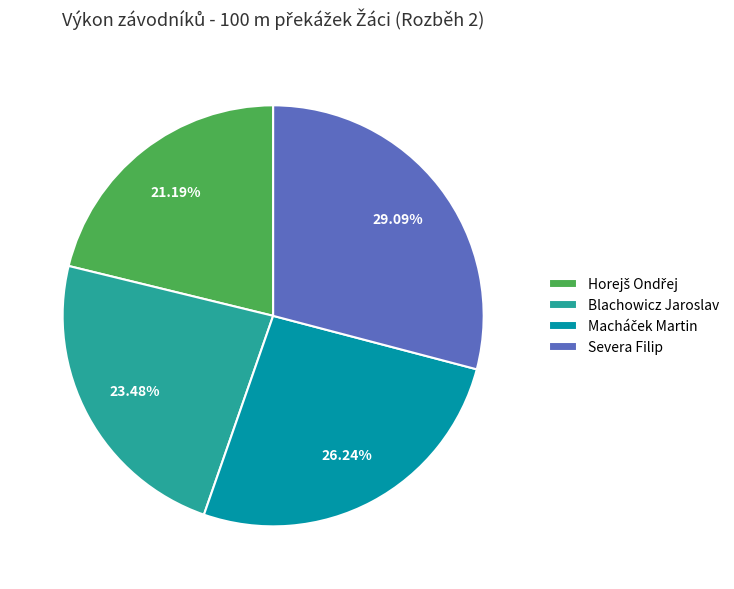

Does Severa Filip account for over 50% of the chart?

No